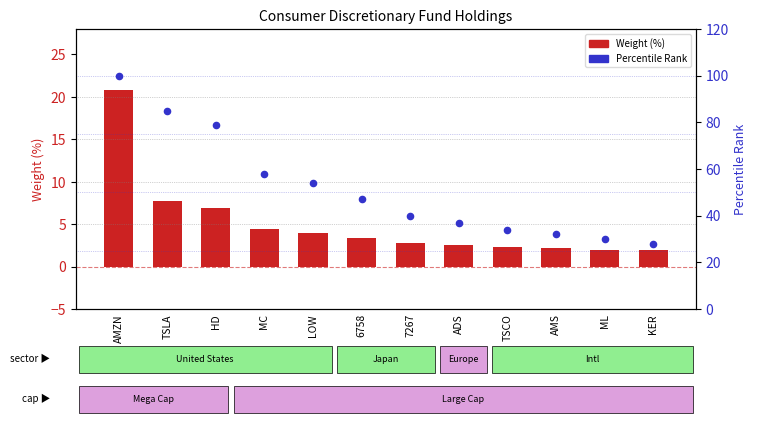

Which series has the largest total across all categories?

Percentile Rank